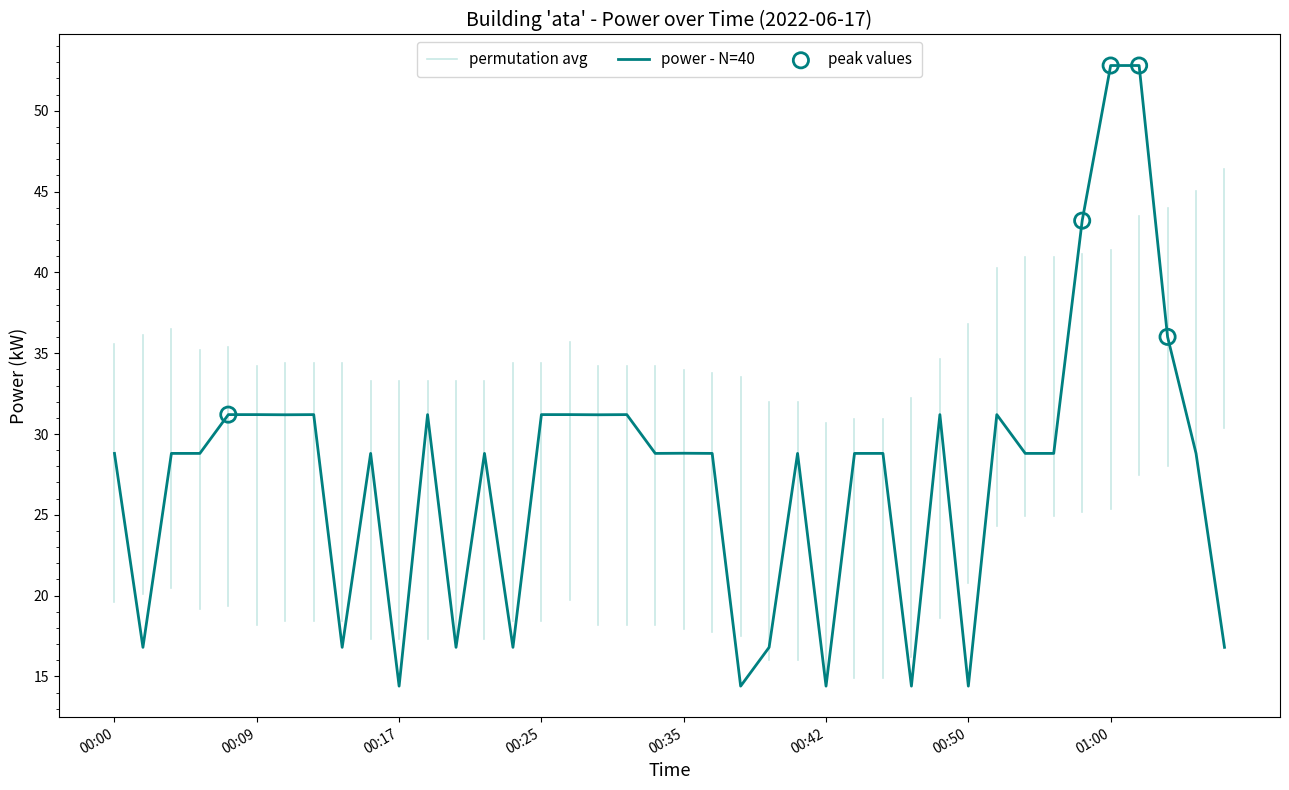

Between 00:19 and 00:33, which is larger?

00:19